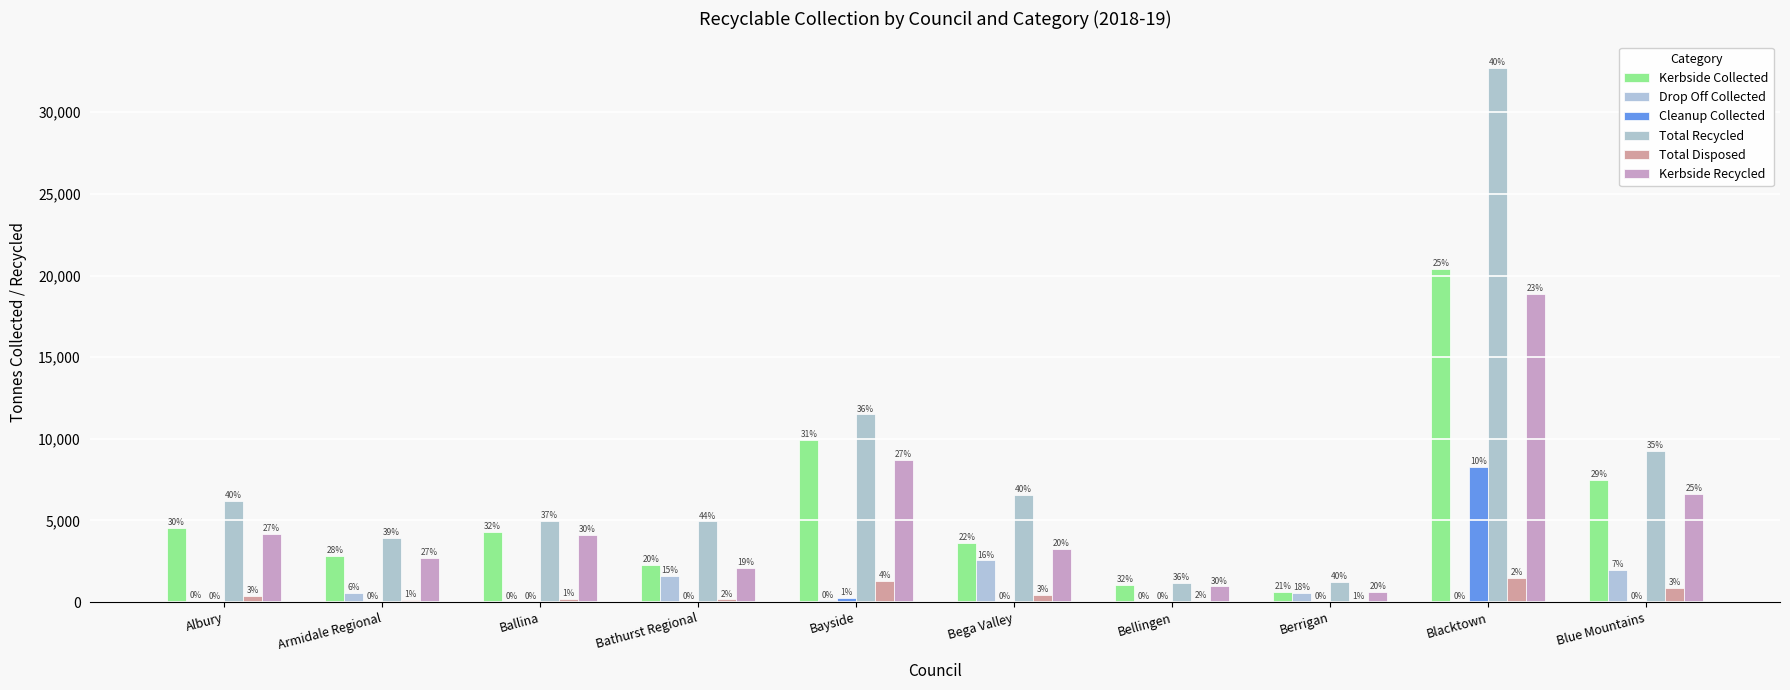

Are the bars horizontal?

No